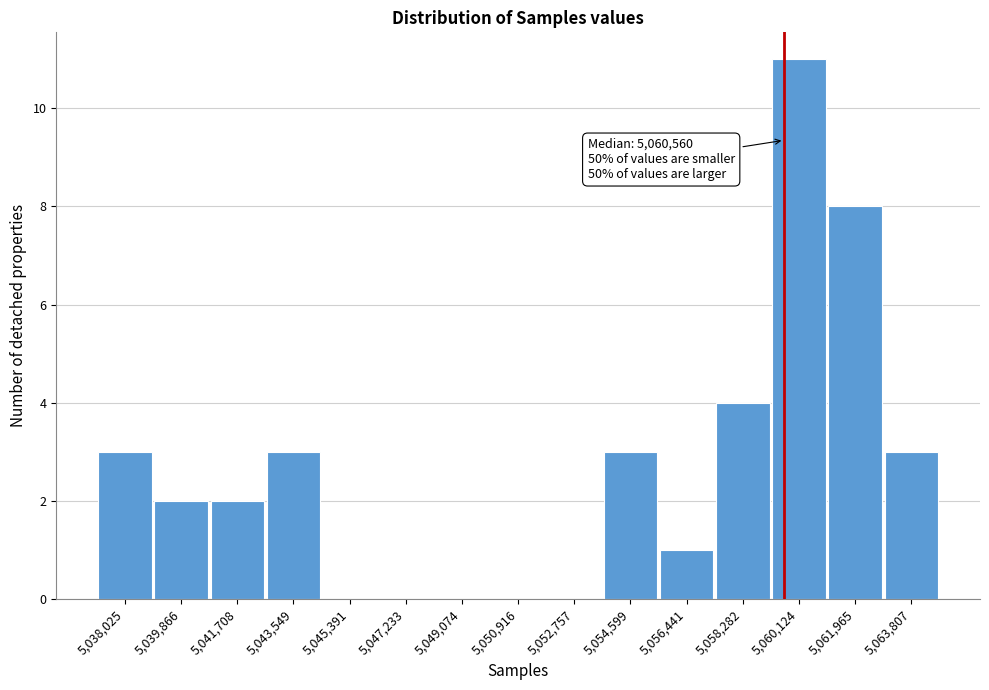

Reading left to right, list all the values displayed in this chart.

5,038,025=3	5,039,866=2	5,041,708=2	5,043,549=3	5,045,391=0	5,047,233=0	5,049,074=0	5,050,916=0	5,052,757=0	5,054,599=3	5,056,441=1	5,058,282=4	5,060,124=11	5,061,965=8	5,063,807=3